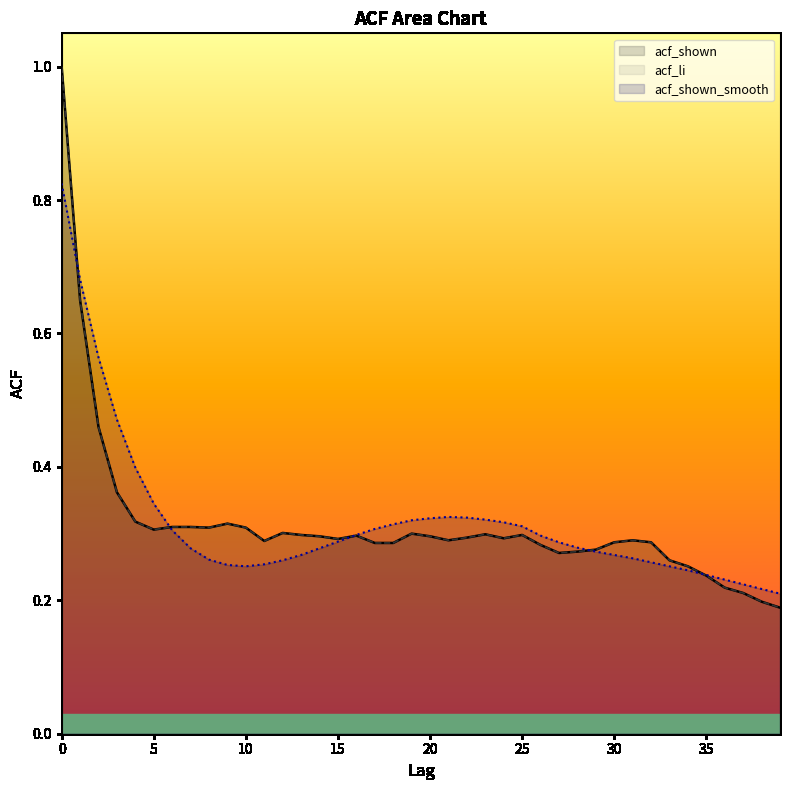

What is the value of the acf_li point at the 16th from the left?

0.3